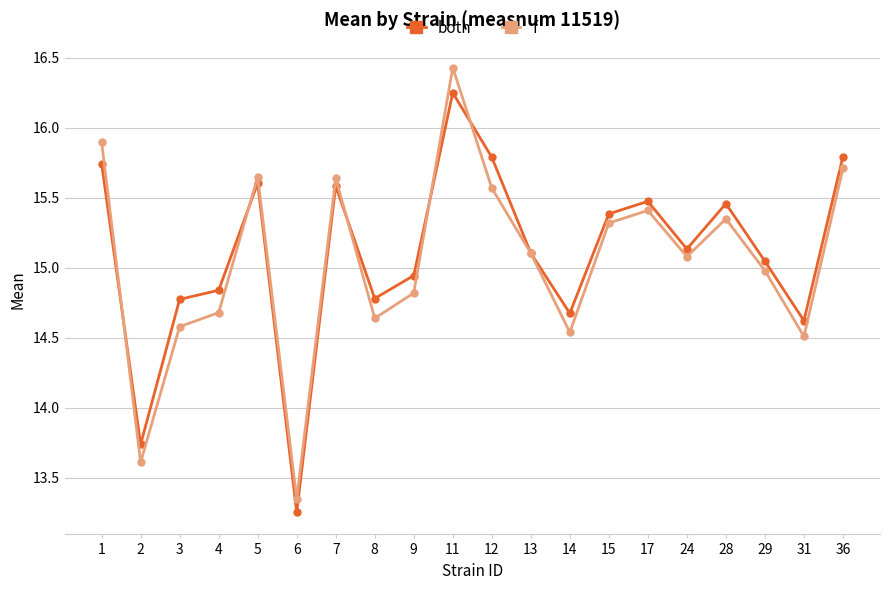

What is the greatest value displayed?

16.4